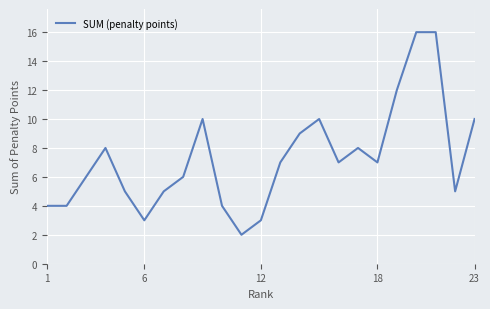

What is the maximum value shown in the chart?

16